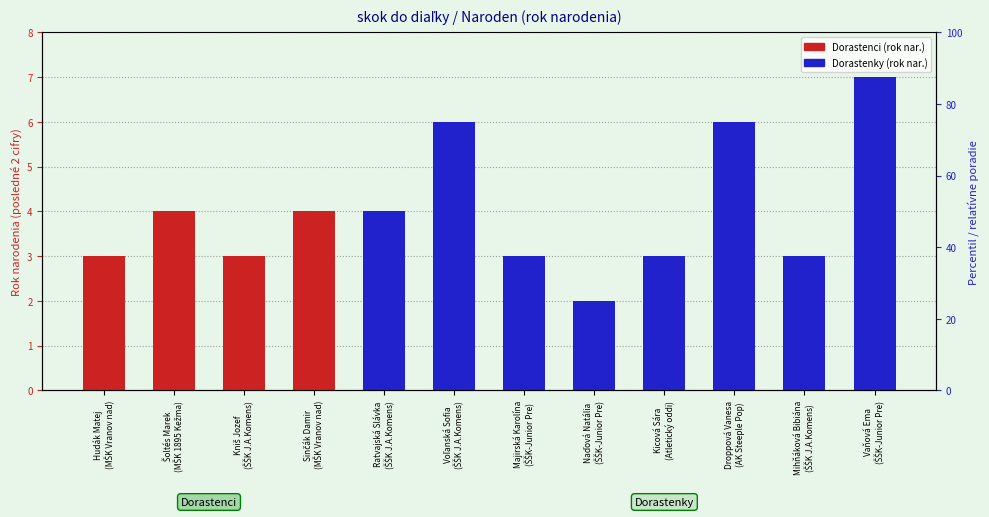

Between Voľanská Sofia
(ŠŠK J.A.Komens) and Kniš Jozef
(ŠŠK J.A.Komens), which is larger?

Kniš Jozef
(ŠŠK J.A.Komens)